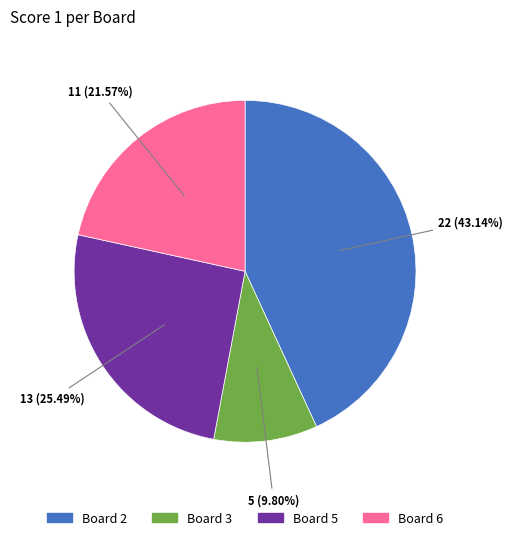

To the nearest percent, what is the difference between the largest and smallest slice percentages?

33%